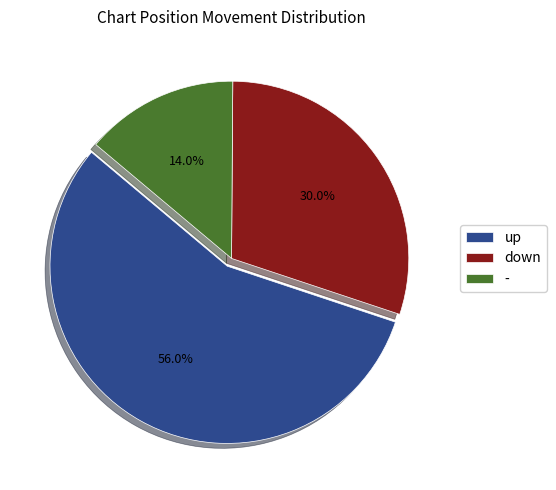

Which has a higher value, - or down?

down